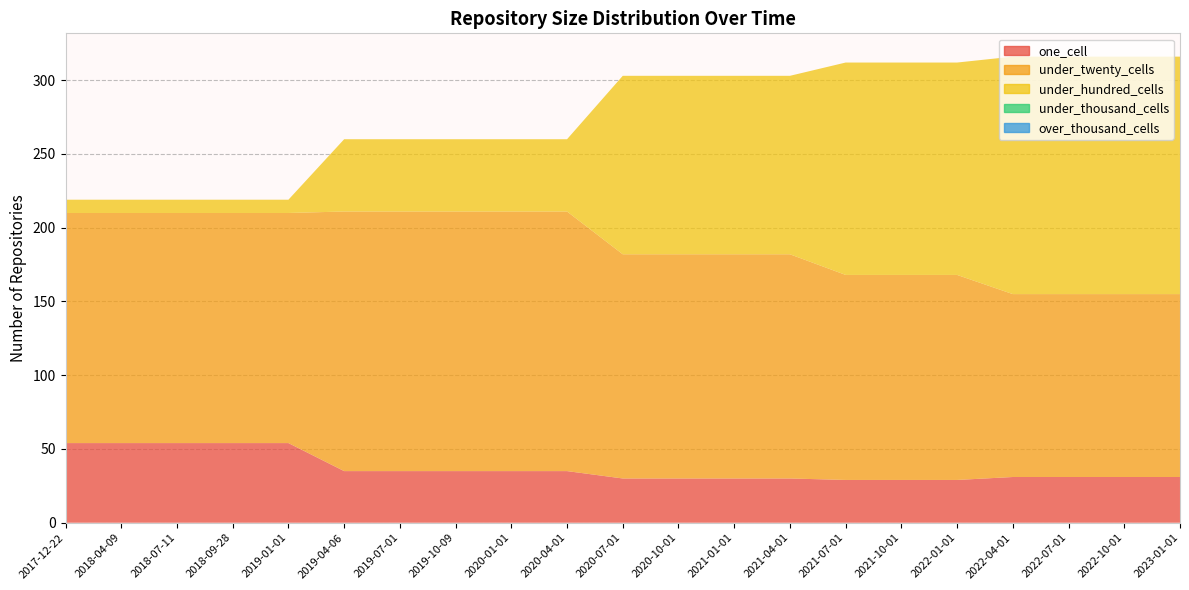

Reading left to right, what are all the values shown in this chart?

one_cell: 2017-12-22=54	2018-04-09=54	2018-07-11=54	2018-09-28=54	2019-01-01=54	2019-04-06=35	2019-07-01=35	2019-10-09=35	2020-01-01=35	2020-04-01=35	2020-07-01=30	2020-10-01=30	2021-01-01=30	2021-04-01=30	2021-07-01=29	2021-10-01=29	2022-01-01=29	2022-04-01=31	2022-07-01=31	2022-10-01=31	2023-01-01=31
under_twenty_cells: 2017-12-22=156	2018-04-09=156	2018-07-11=156	2018-09-28=156	2019-01-01=156	2019-04-06=176	2019-07-01=176	2019-10-09=176	2020-01-01=176	2020-04-01=176	2020-07-01=152	2020-10-01=152	2021-01-01=152	2021-04-01=152	2021-07-01=139	2021-10-01=139	2022-01-01=139	2022-04-01=124	2022-07-01=124	2022-10-01=124	2023-01-01=124
under_hundred_cells: 2017-12-22=9	2018-04-09=9	2018-07-11=9	2018-09-28=9	2019-01-01=9	2019-04-06=49	2019-07-01=49	2019-10-09=49	2020-01-01=49	2020-04-01=49	2020-07-01=121	2020-10-01=121	2021-01-01=121	2021-04-01=121	2021-07-01=144	2021-10-01=144	2022-01-01=144	2022-04-01=161	2022-07-01=161	2022-10-01=161	2023-01-01=161
under_thousand_cells: 2017-12-22=0	2018-04-09=0	2018-07-11=0	2018-09-28=0	2019-01-01=0	2019-04-06=0	2019-07-01=0	2019-10-09=0	2020-01-01=0	2020-04-01=0	2020-07-01=0	2020-10-01=0	2021-01-01=0	2021-04-01=0	2021-07-01=0	2021-10-01=0	2022-01-01=0	2022-04-01=0	2022-07-01=0	2022-10-01=0	2023-01-01=0
over_thousand_cells: 2017-12-22=0	2018-04-09=0	2018-07-11=0	2018-09-28=0	2019-01-01=0	2019-04-06=0	2019-07-01=0	2019-10-09=0	2020-01-01=0	2020-04-01=0	2020-07-01=0	2020-10-01=0	2021-01-01=0	2021-04-01=0	2021-07-01=0	2021-10-01=0	2022-01-01=0	2022-04-01=0	2022-07-01=0	2022-10-01=0	2023-01-01=0